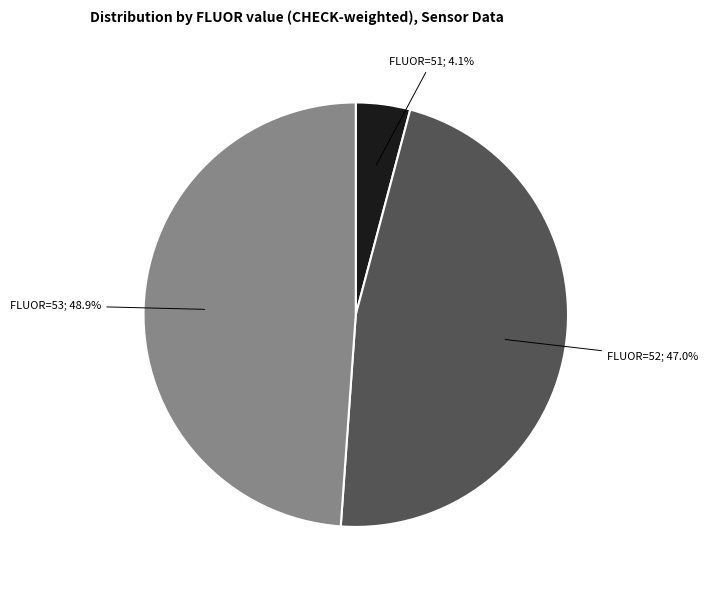

What is the ratio of the value at FLUOR=53; 48.9% to the value at FLUOR=52; 47.0%?

1.0